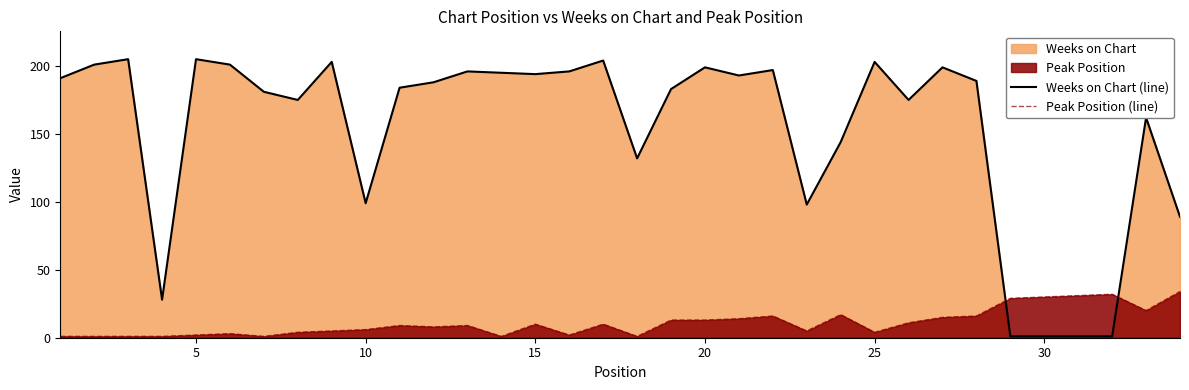

After their last crossing, which series has the higher values: Peak Position (line) or Weeks on Chart (line)?

Weeks on Chart (line)